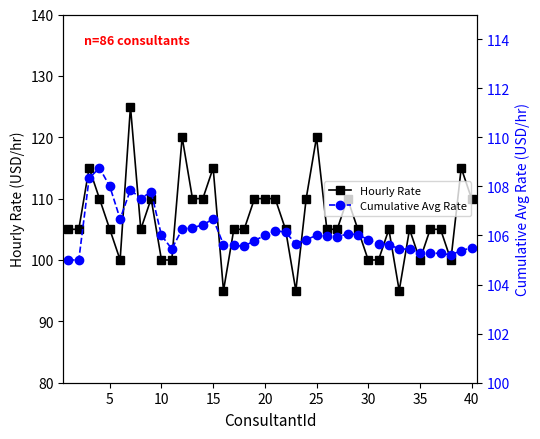

Reading right to left, what are all the values shown in this chart?

Hourly Rate: 110.0	115.0	100.0	105.0	105.0	100.0	105.0	95.0	105.0	100.0	100.0	105.0	110.0	105.0	105.0	120.0	110.0	95.0	105.0	110.0	110.0	110.0	105.0	105.0	95.0	115.0	110.0	110.0	120.0	100.0	100.0	110.0	105.0	125.0	100.0	105.0	110.0	115.0	105.0	105.0
Cumulative Avg Rate: 105.5	105.4	105.2	105.3	105.3	105.3	105.4	105.5	105.6	105.7	105.8	106.0	106.1	105.9	106.0	106.0	105.8	105.7	106.1	106.2	106.0	105.8	105.6	105.6	105.6	106.7	106.4	106.3	106.2	105.5	106.0	107.8	107.5	107.9	106.7	108.0	108.8	108.3	105.0	105.0